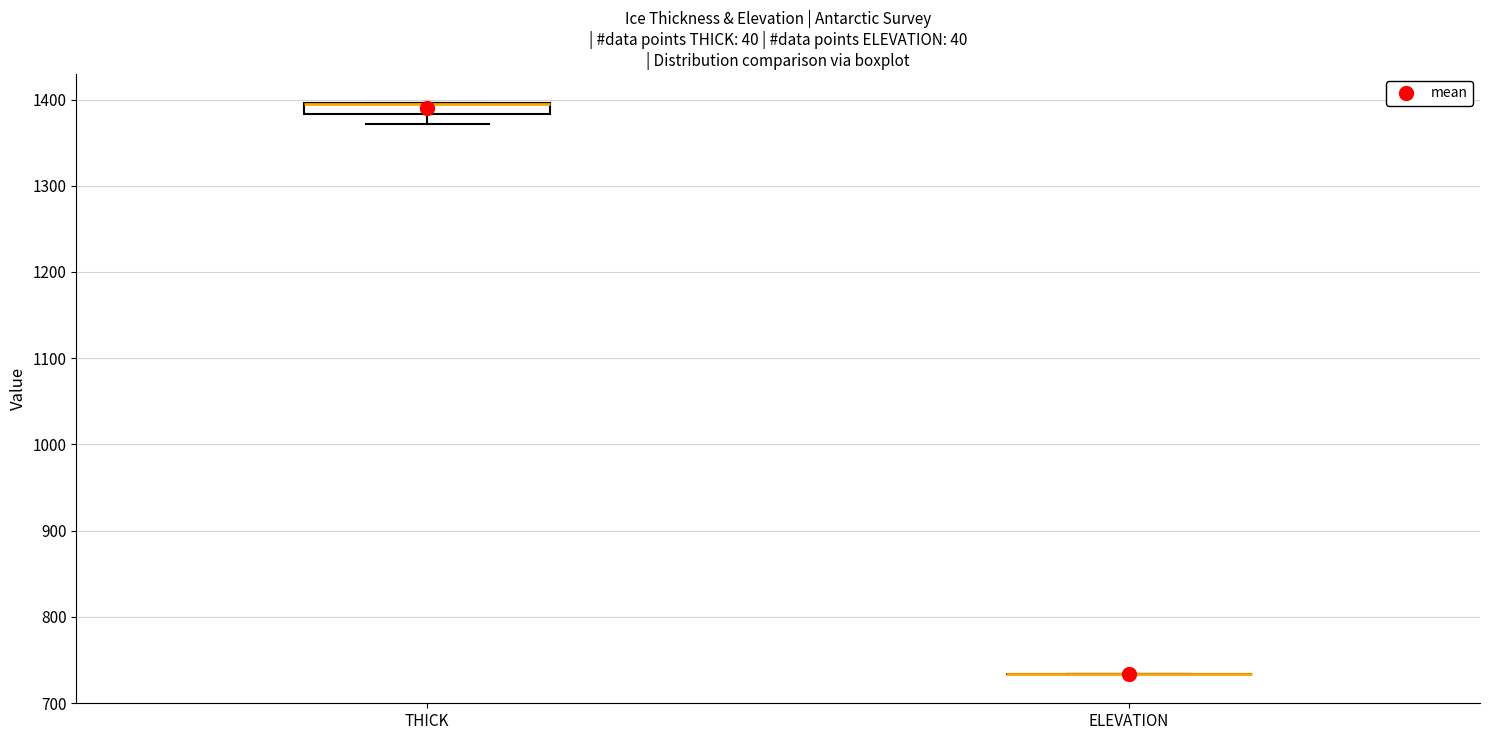

Comparing the boxes themselves (not the whiskers), which one is the tallest?

THICK